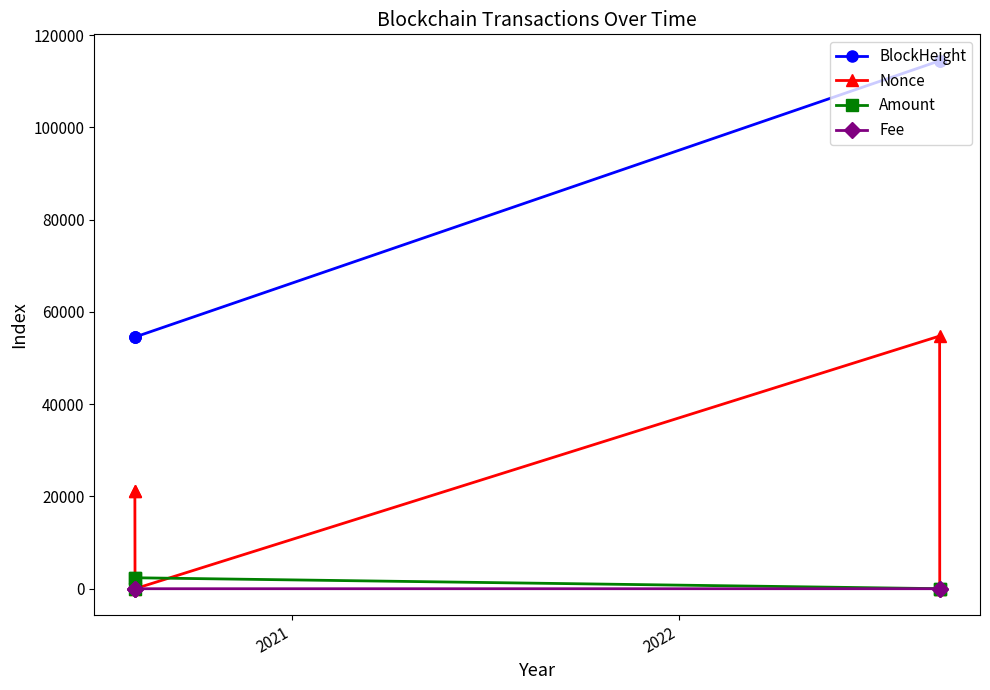

Which series has the largest range (max minus min)?

BlockHeight